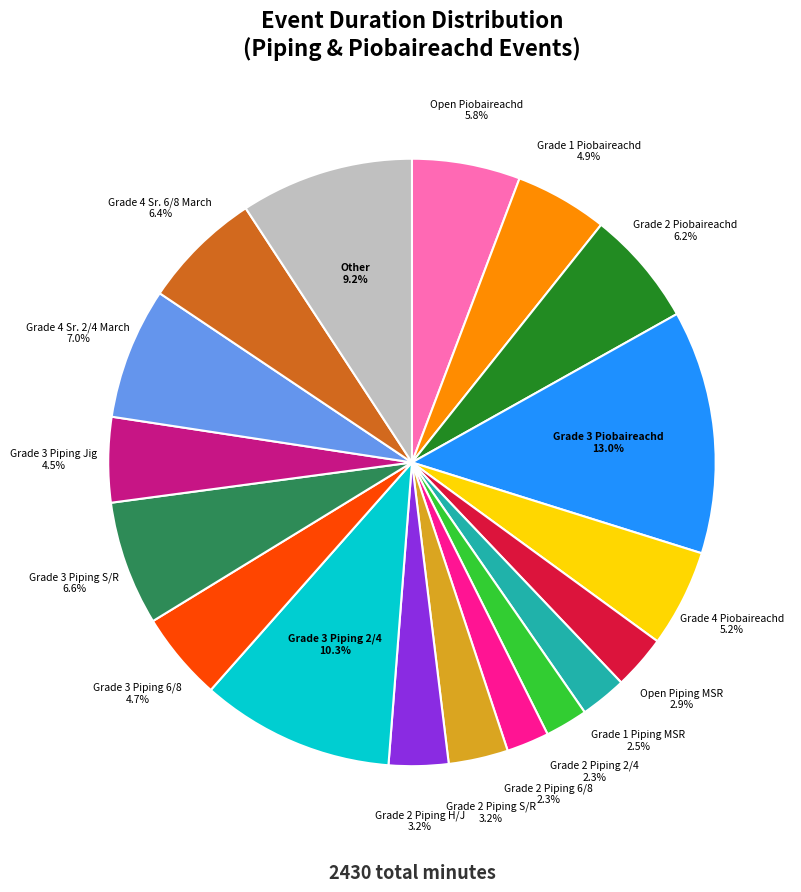

Is there a majority slice in this chart?

No